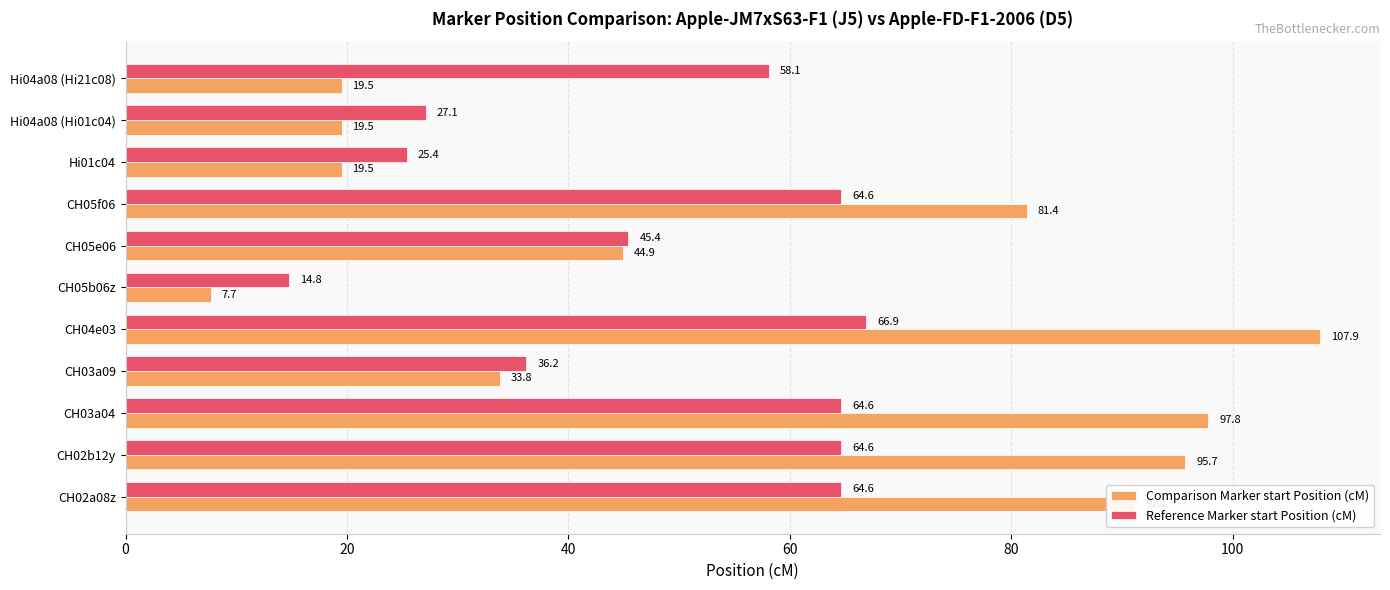

Which series has the widest spread of values?

Comparison Marker start Position (cM)